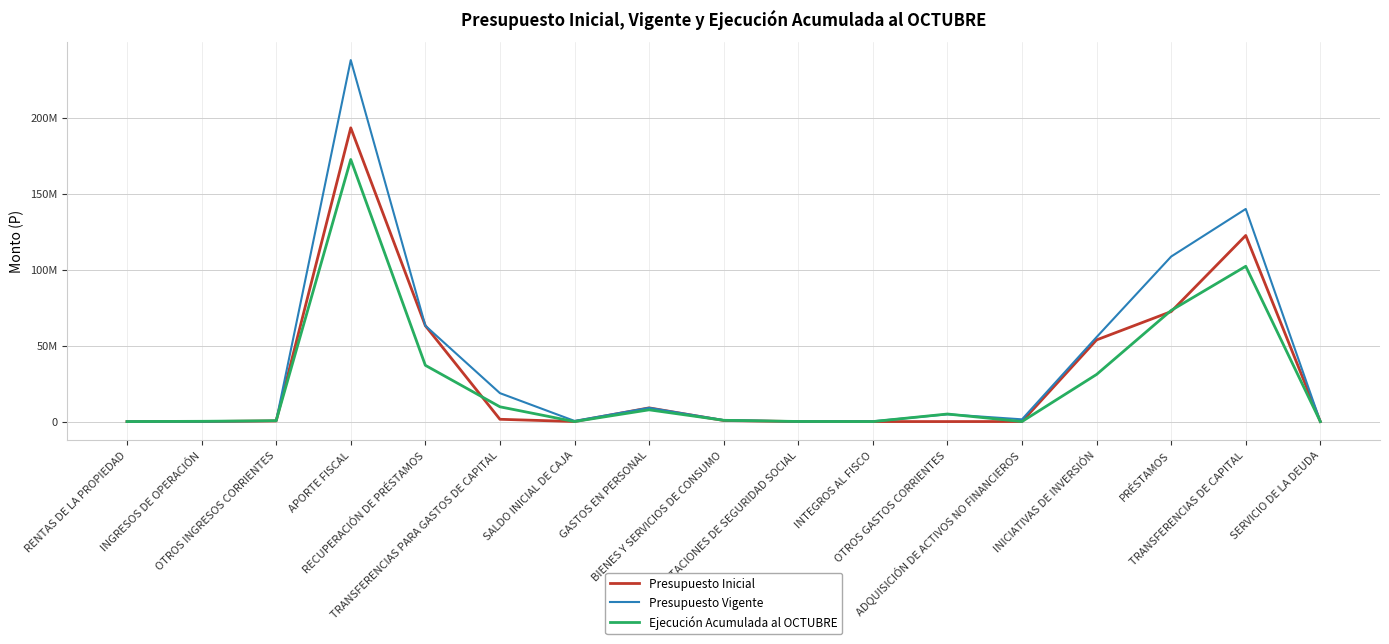

At which category is the sum across all series the highest?

APORTE FISCAL